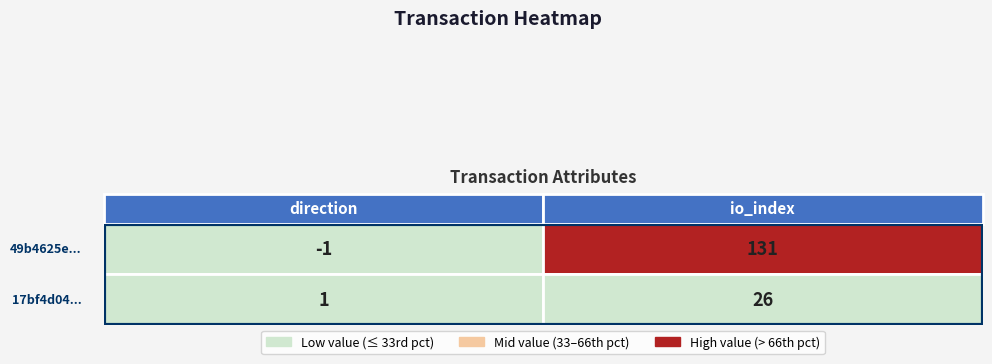

What is the approximate value of 49b4625e... at 1, to the nearest 5?

130